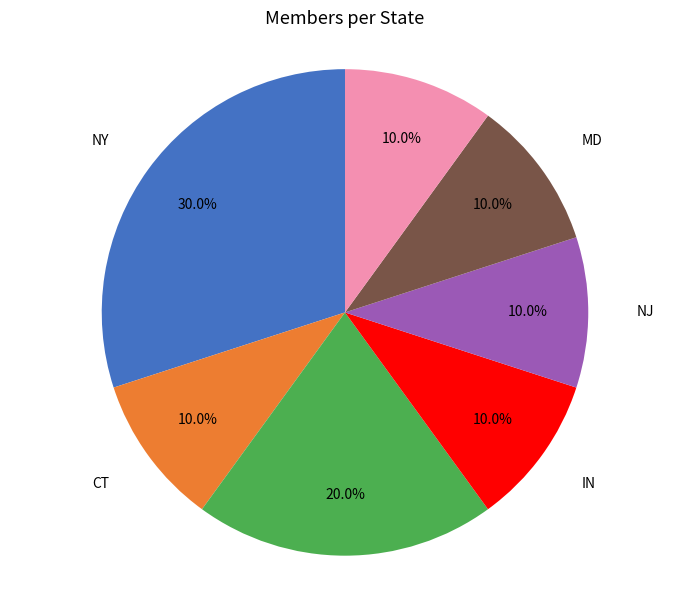

To the nearest percent, what percentage of the pie is MA?

20%